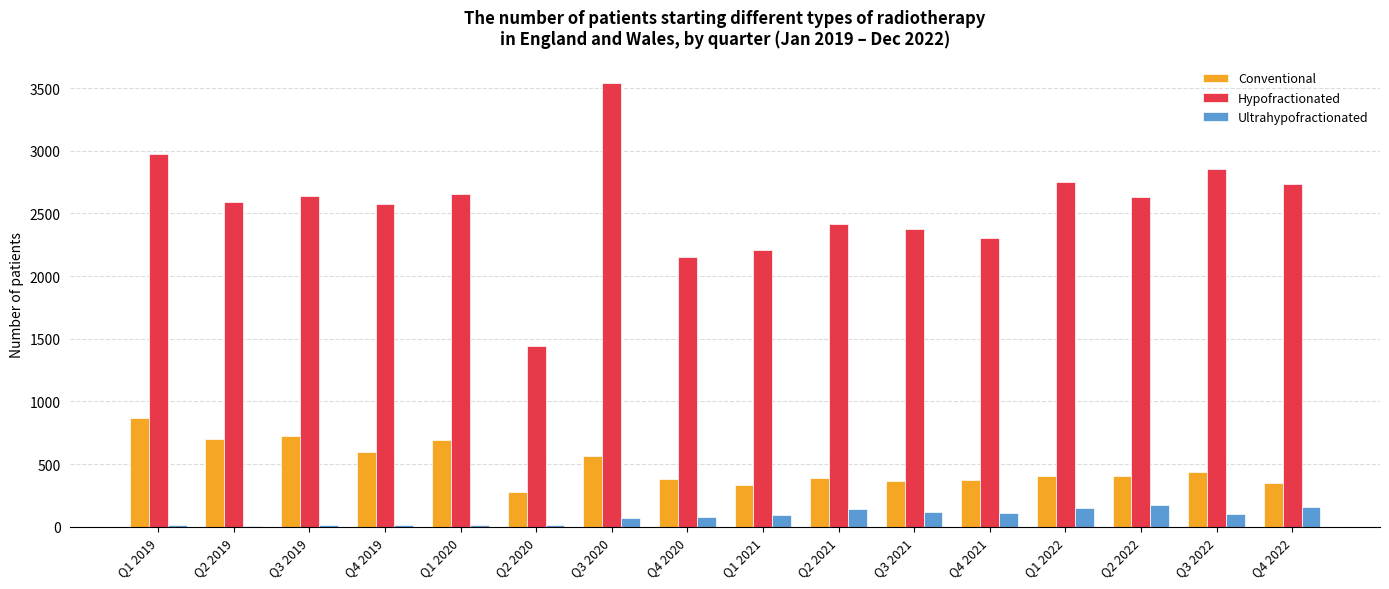

What is the maximum value shown in the chart?

3538